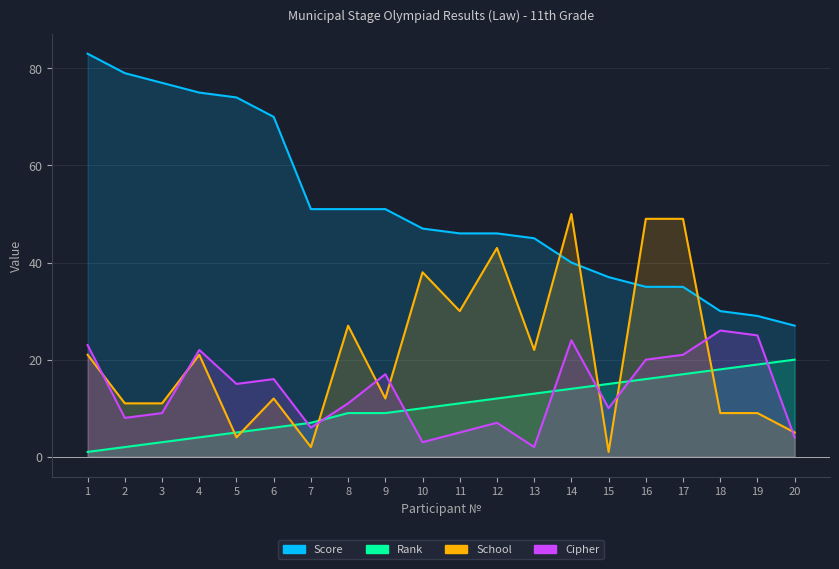

List the labels in order of School value, smallest first.

15, 7, 5, 20, 18, 19, 2, 3, 6, 9, 1, 4, 13, 8, 11, 10, 12, 16, 17, 14